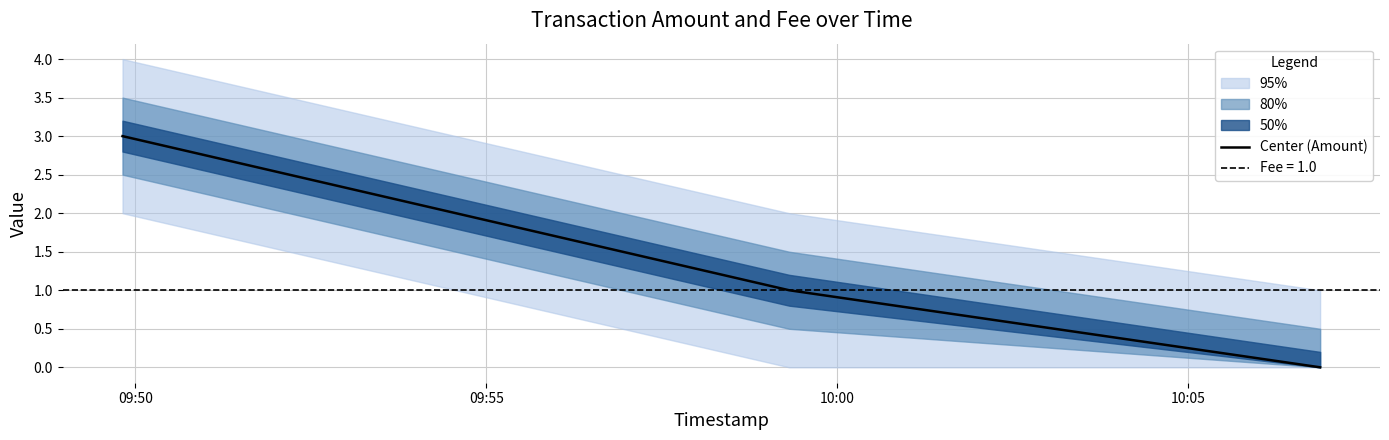

What is the difference between the maximum and second lowest values?

2